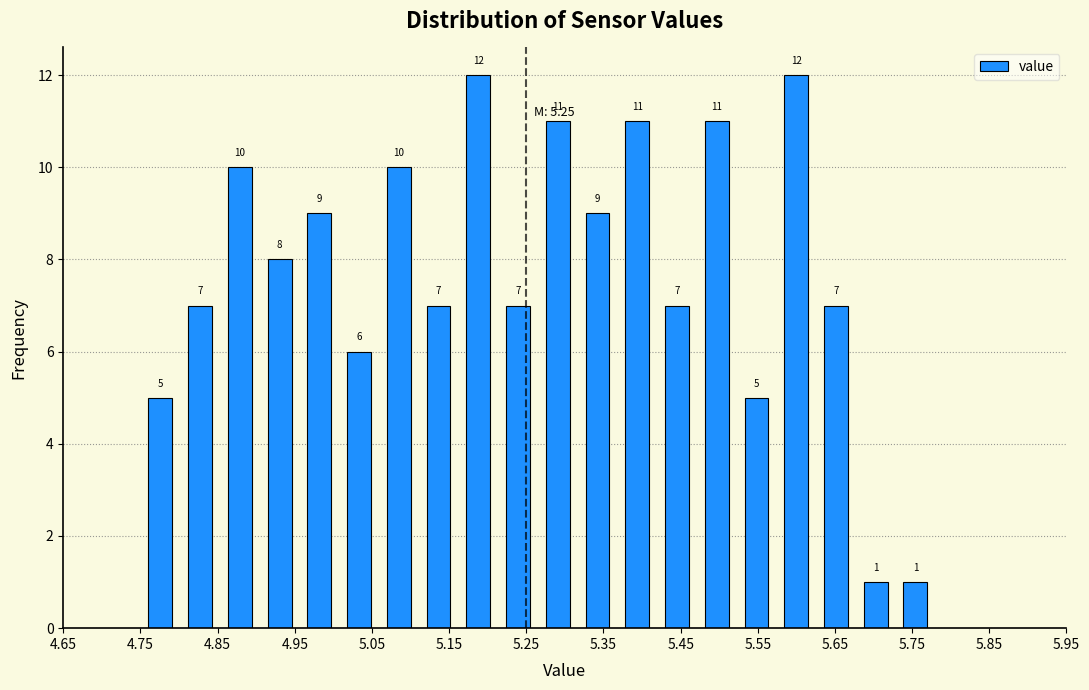

Reading left to right, list every bar in this chart as the range it spans on the x-axis followed by its height. The bar edges are not printed on the chart, so give them approximately, as read against the axis.

4.75 to 4.80: 5
4.80 to 4.85: 7
4.85 to 4.90: 10
4.90 to 4.96: 8
4.96 to 5.01: 9
5.01 to 5.06: 6
5.06 to 5.11: 10
5.11 to 5.16: 7
5.16 to 5.21: 12
5.21 to 5.27: 7
5.27 to 5.32: 11
5.32 to 5.37: 9
5.37 to 5.42: 11
5.42 to 5.47: 7
5.47 to 5.52: 11
5.52 to 5.57: 5
5.57 to 5.63: 12
5.63 to 5.68: 7
5.68 to 5.73: 1
5.73 to 5.78: 1